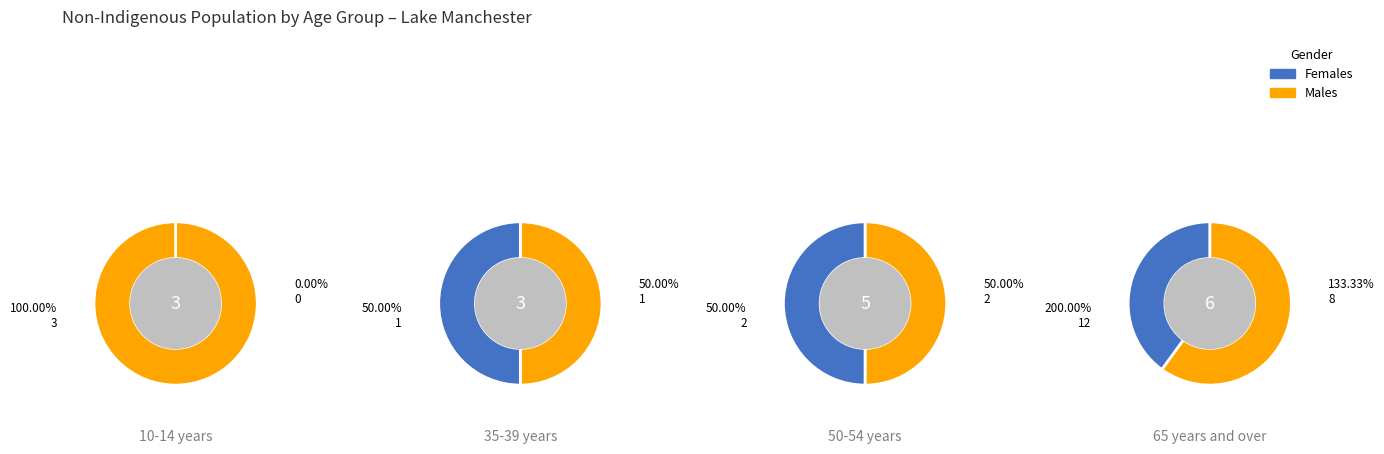

Is it true that 10-14 years is 5% of the pie?

False